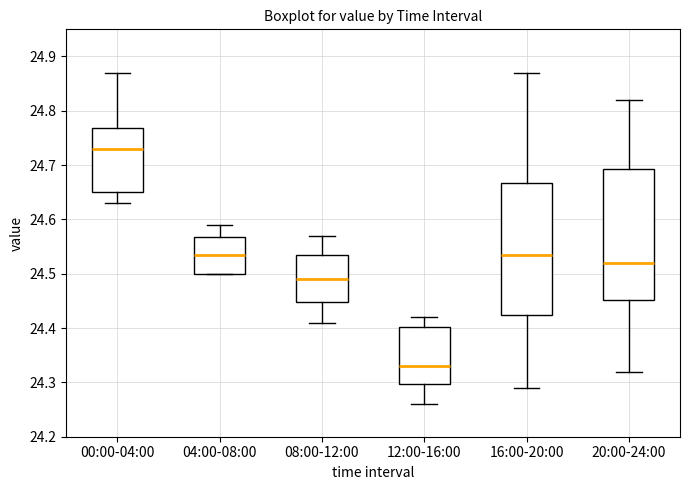

Where does the upper whisker of the box for 12:00-16:00 end on the y-axis? The values are not printed on the chart, so give them approximately, as read against the axis.

24.42